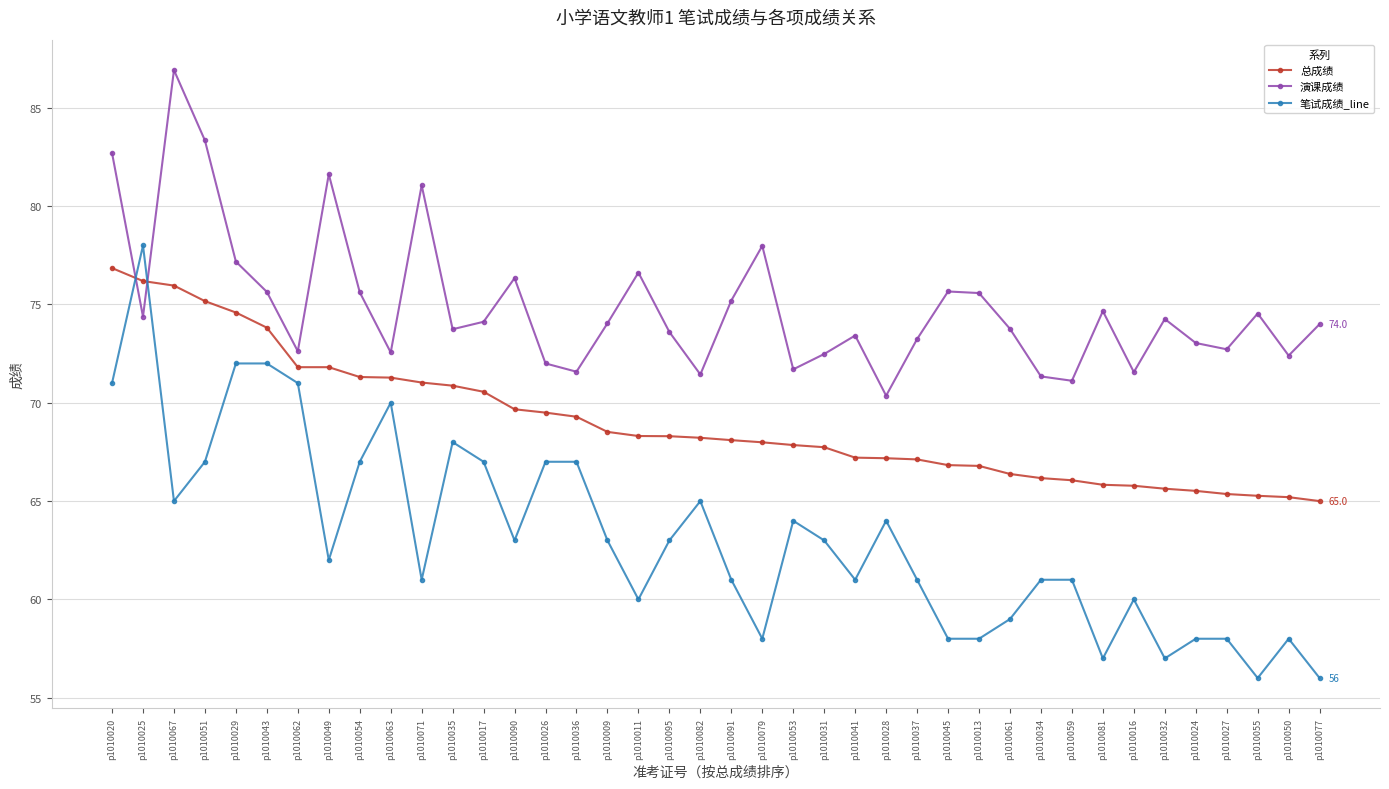

Rank the series by their average value, from lowest to highest.

笔试成绩_line, 总成绩, 演课成绩